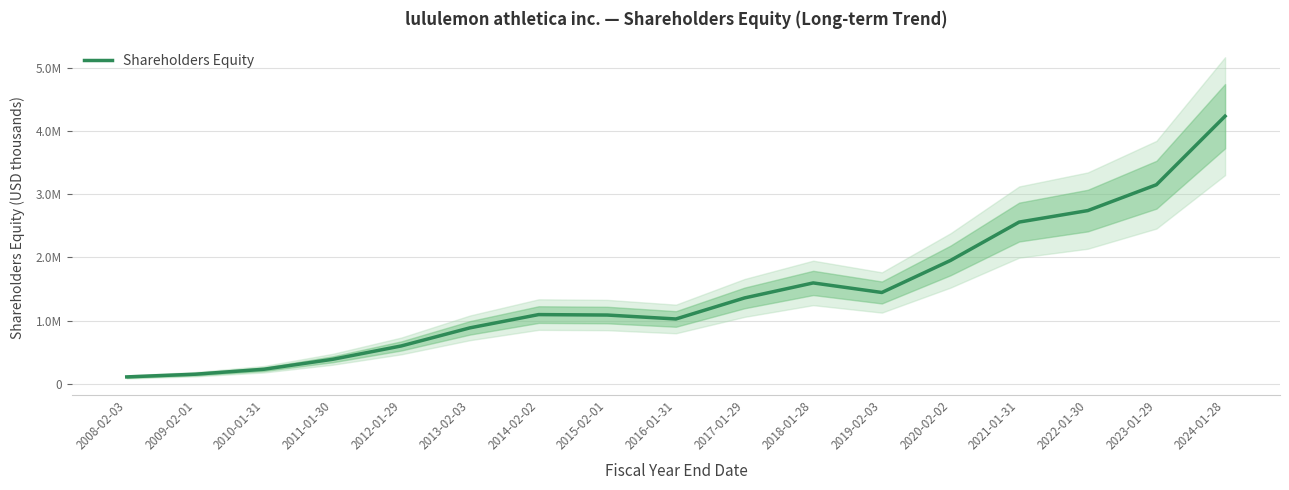

Which has a higher value, 2018-01-28 or 2019-02-03?

2018-01-28